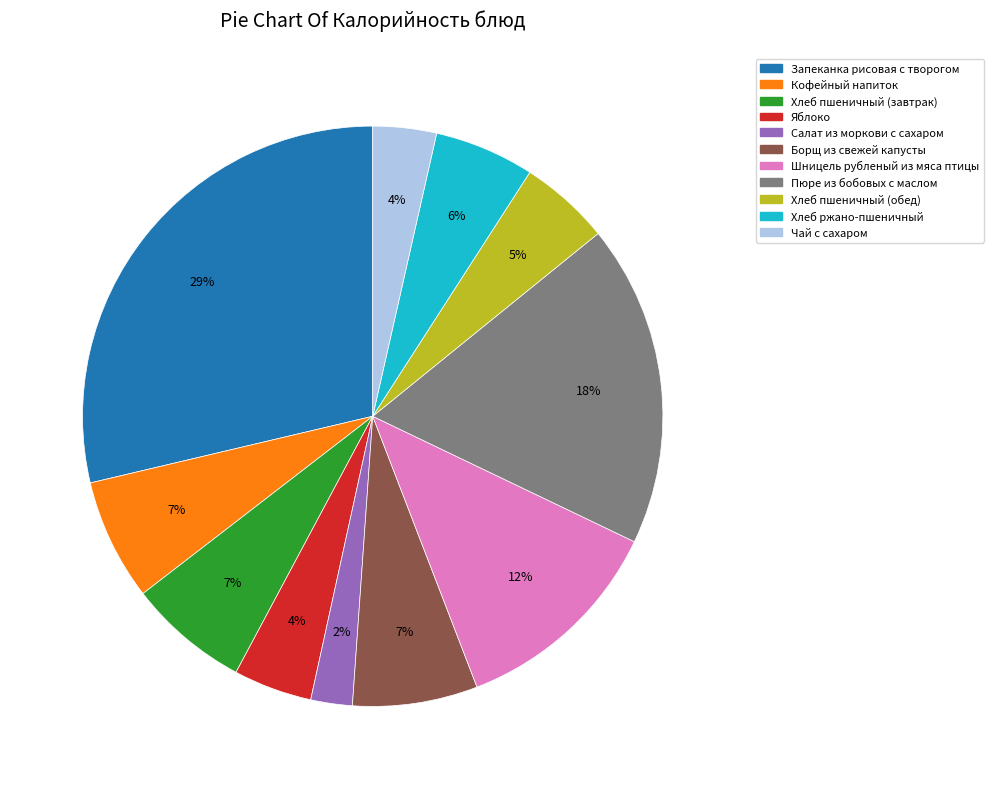

Is there any slice that represents more than half of the pie?

No